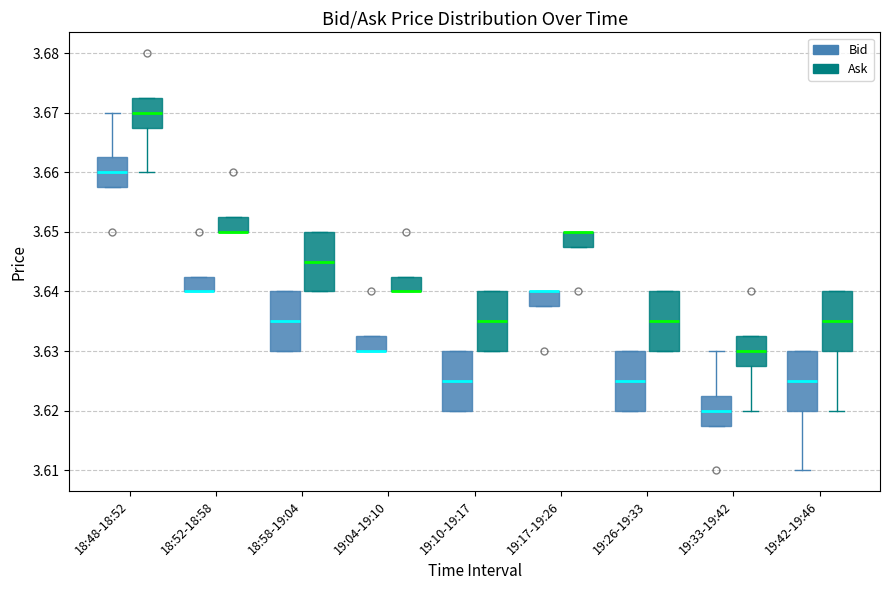

Reading left to right, read every box against the y-axis: the position of its median line, the range the box covers, and the ends of its whiskers. The values are not printed on the chart, so give them approximately, as read against the axis.

18:48-18:52 (Bid): median 3.660, box 3.658 to 3.663, whiskers 3.658 to 3.670
18:48-18:52 (Ask): median 3.670, box 3.668 to 3.673, whiskers 3.660 to 3.673
18:52-18:58 (Bid): median 3.640 (drawn on the box's lower edge), box 3.640 to 3.643, whiskers 3.640 to 3.643
18:52-18:58 (Ask): median 3.650 (drawn on the box's lower edge), box 3.650 to 3.653, whiskers 3.650 to 3.653
18:58-19:04 (Bid): median 3.635, box 3.630 to 3.640, whiskers 3.630 to 3.640
18:58-19:04 (Ask): median 3.645, box 3.640 to 3.650, whiskers 3.640 to 3.650
19:04-19:10 (Bid): median 3.630 (drawn on the box's lower edge), box 3.630 to 3.633, whiskers 3.630 to 3.633
19:04-19:10 (Ask): median 3.640 (drawn on the box's lower edge), box 3.640 to 3.643, whiskers 3.640 to 3.643
19:10-19:17 (Bid): median 3.625, box 3.620 to 3.630, whiskers 3.620 to 3.630
19:10-19:17 (Ask): median 3.635, box 3.630 to 3.640, whiskers 3.630 to 3.640
19:17-19:26 (Bid): median 3.640 (drawn on the box's upper edge), box 3.638 to 3.640, whiskers 3.638 to 3.640
19:17-19:26 (Ask): median 3.650 (drawn on the box's upper edge), box 3.648 to 3.650, whiskers 3.648 to 3.650
19:26-19:33 (Bid): median 3.625, box 3.620 to 3.630, whiskers 3.620 to 3.630
19:26-19:33 (Ask): median 3.635, box 3.630 to 3.640, whiskers 3.630 to 3.640
19:33-19:42 (Bid): median 3.620, box 3.618 to 3.623, whiskers 3.618 to 3.630
19:33-19:42 (Ask): median 3.630, box 3.628 to 3.633, whiskers 3.620 to 3.633
19:42-19:46 (Bid): median 3.625, box 3.620 to 3.630, whiskers 3.610 to 3.630
19:42-19:46 (Ask): median 3.635, box 3.630 to 3.640, whiskers 3.620 to 3.640